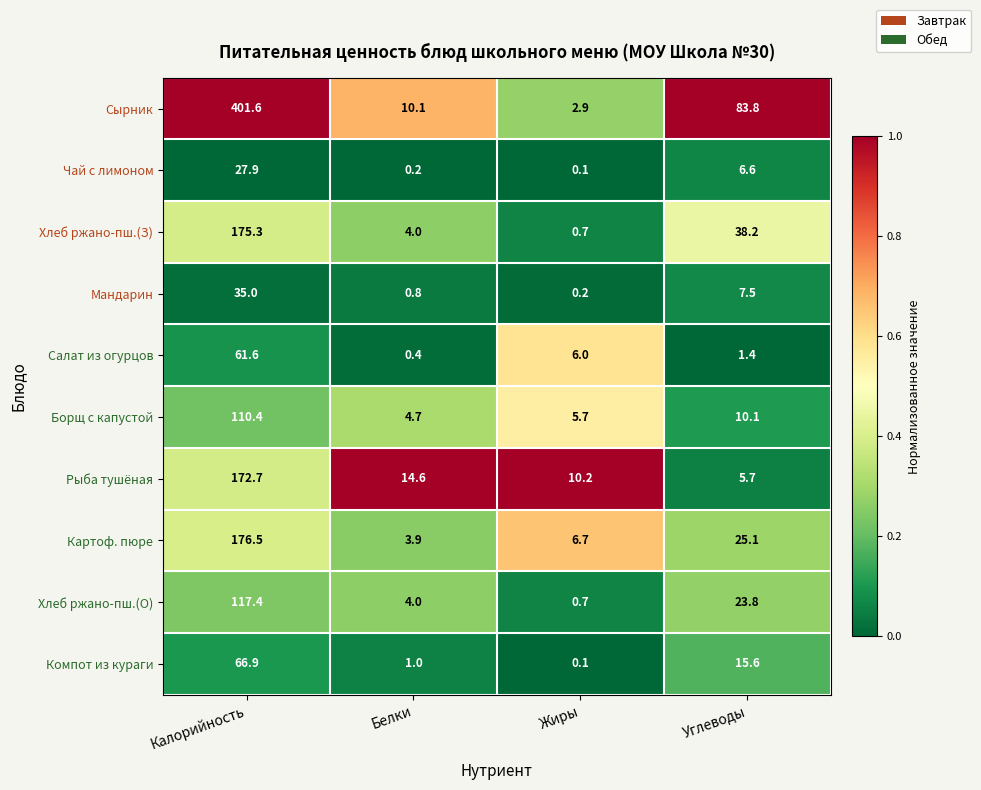

True or false: Компот из кураги has a value of 66.9 at Калорийность.

True